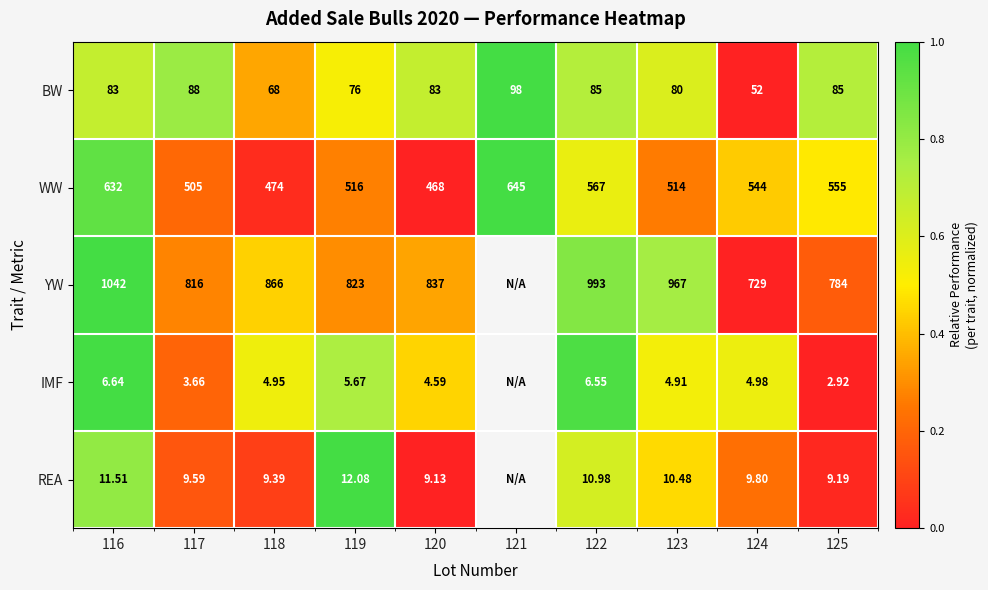

At 125, list the series in order from largest to smallest.

YW, WW, BW, REA, IMF